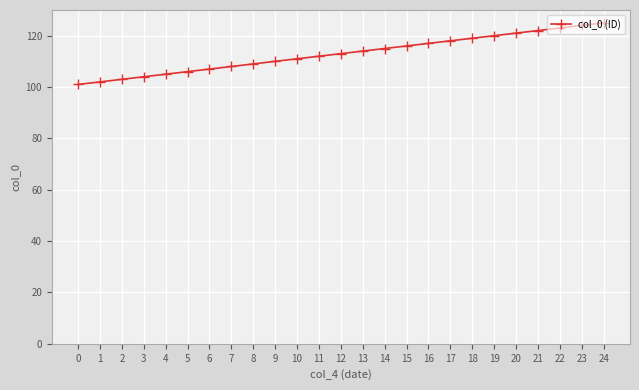

Reading left to right, transcribe all the data shown in this chart.

0=101	1=102	2=103	3=104	4=105	5=106	6=107	7=108	8=109	9=110	10=111	11=112	12=113	13=114	14=115	15=116	16=117	17=118	18=119	19=120	20=121	21=122	22=123	23=124	24=125